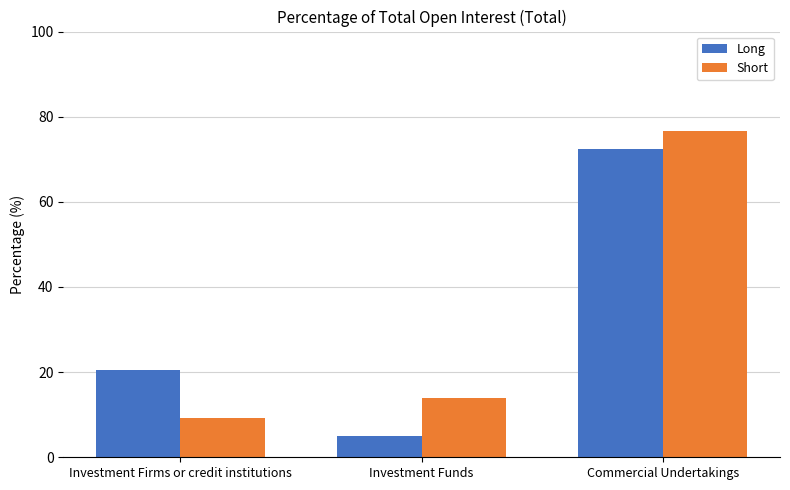

Are the bars grouped side by side (vs. stacked)?

Yes